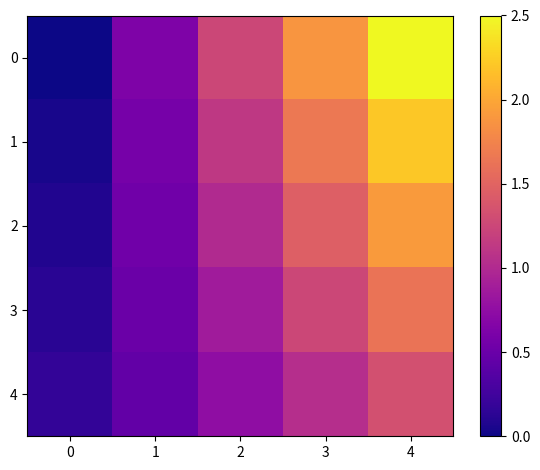

Reading left to right, extract all data points from this chart.

0: 0=0.0	1=0.6	2=1.2	3=1.9	4=2.5
1: 0=0.0	1=0.6	2=1.1	3=1.7	4=2.2
2: 0=0.1	1=0.5	2=1.0	3=1.5	4=1.9
3: 0=0.1	1=0.5	2=0.9	3=1.2	4=1.6
4: 0=0.2	1=0.5	2=0.8	3=1.0	4=1.3